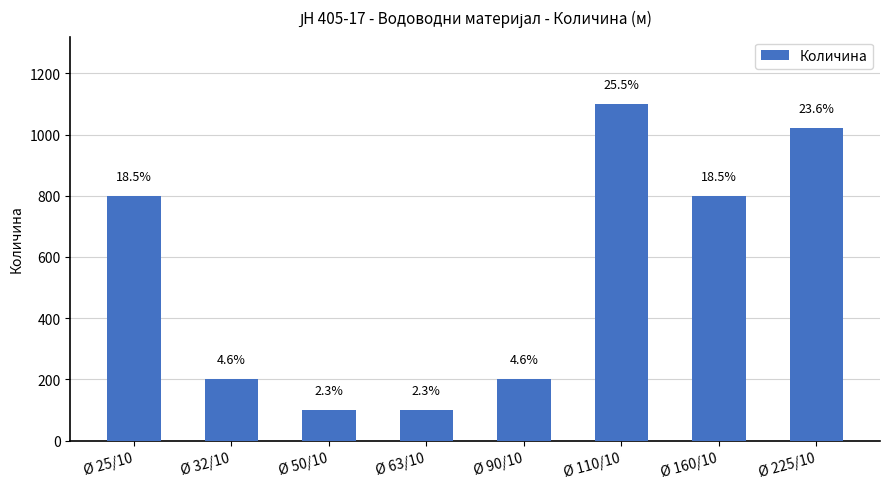

Does the chart contain any negative values?

No